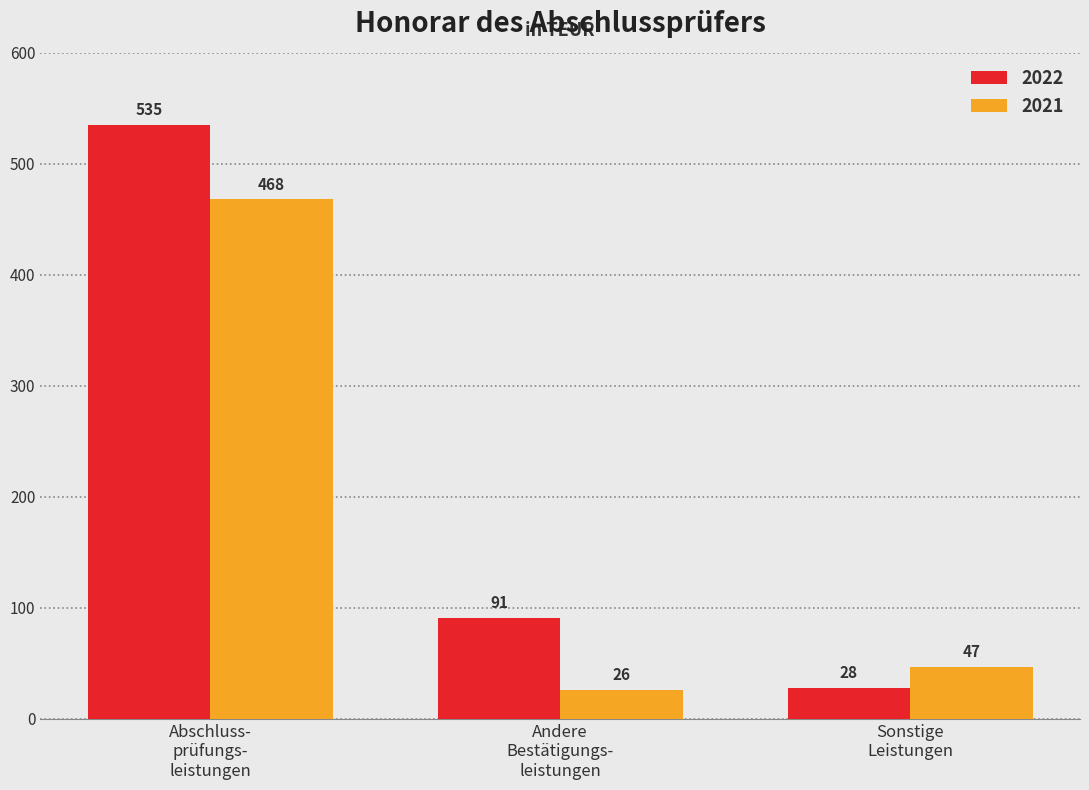

How many series are shown in this chart?

2